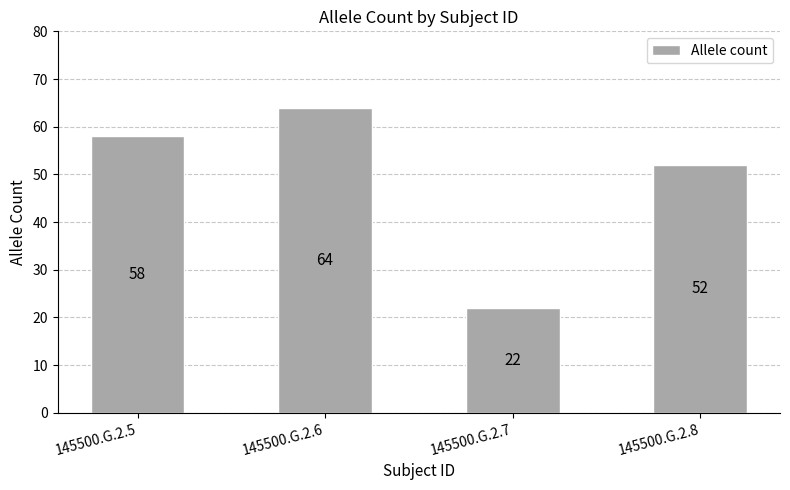

What is the ratio of the value at 145500.G.2.5 to the value at 145500.G.2.6?

0.9